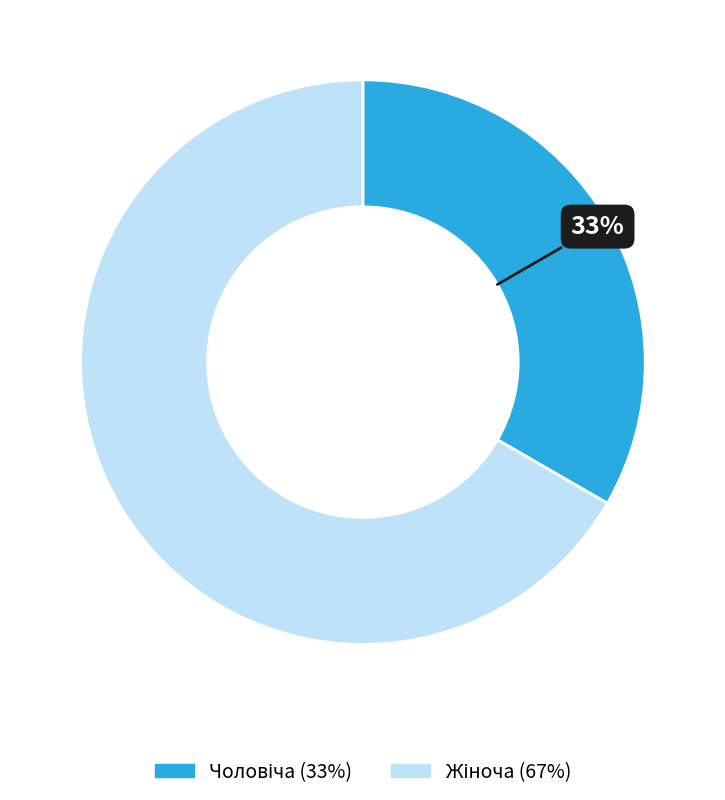

Does any single category account for the majority?

Yes